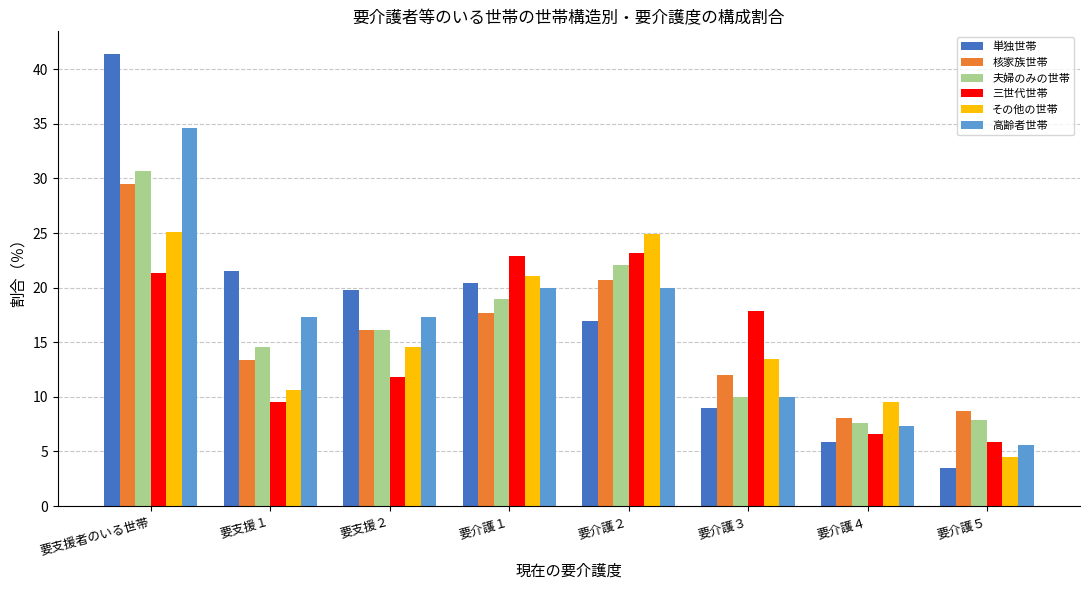

What is the label of the 5th bar from the right?

要介護１